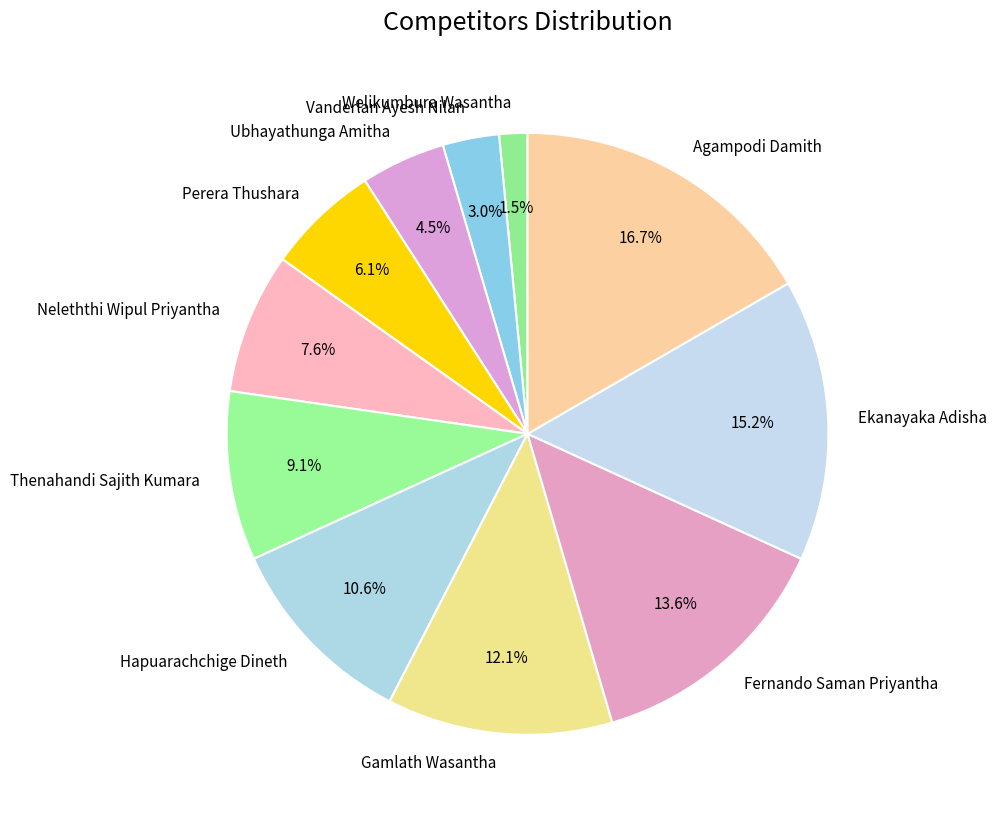

Which slice is the largest?

Agampodi Damith